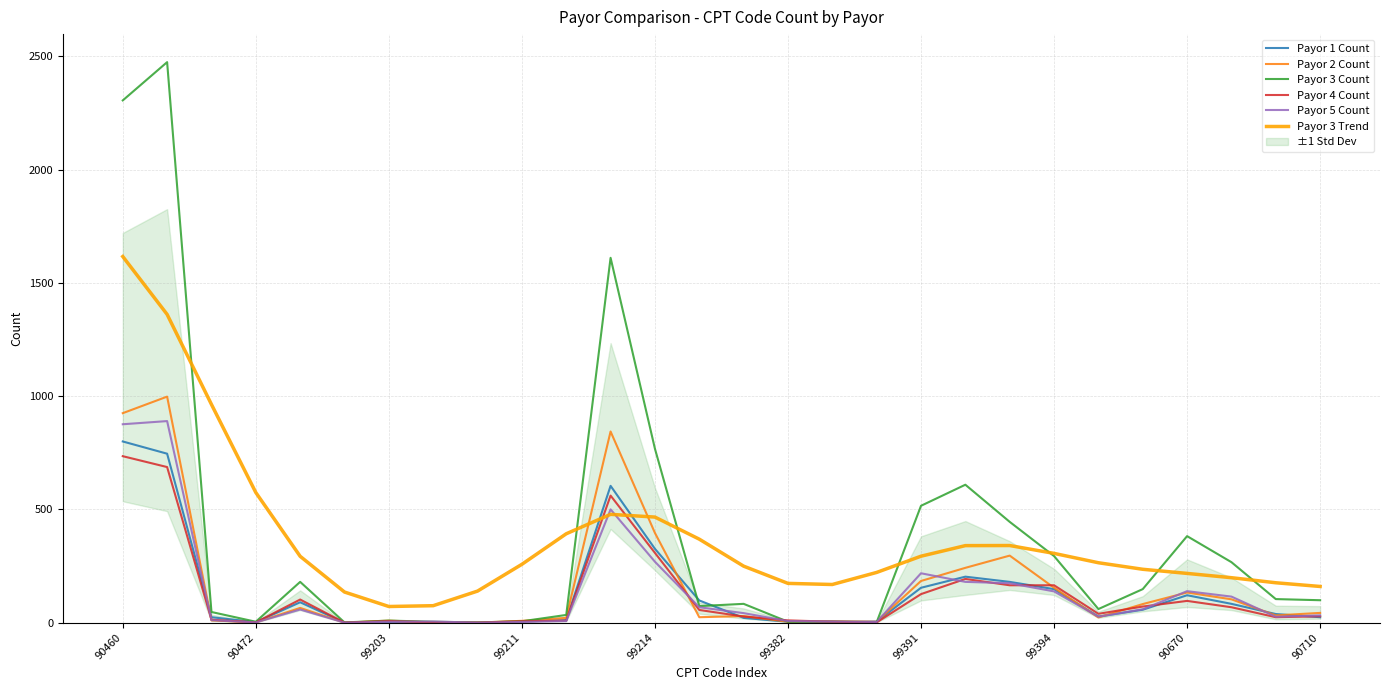

How many lines are shown in the chart?

6